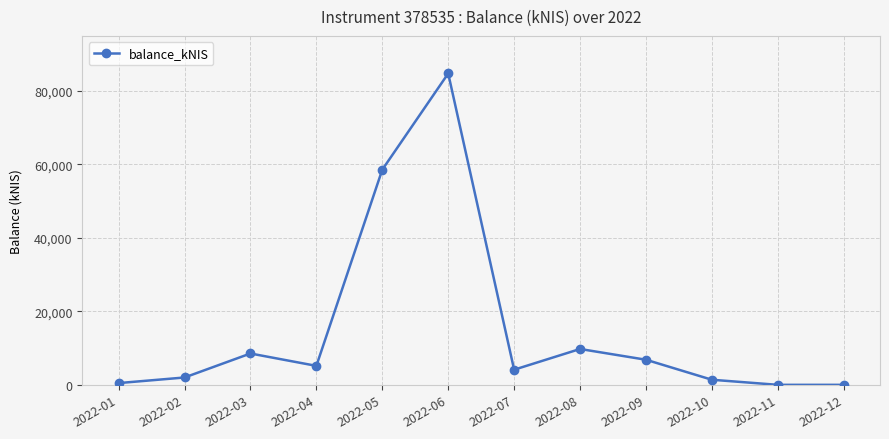

At which category does the data reach its first local peak?

2022-03